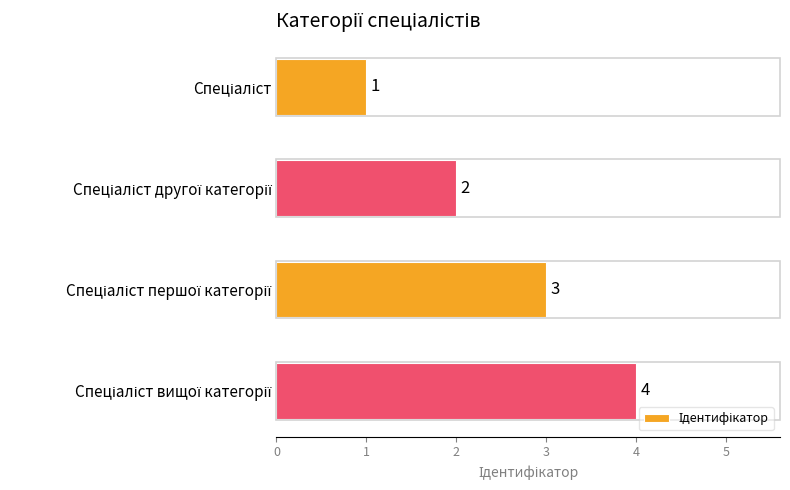

What is the difference between the maximum and minimum values?

3